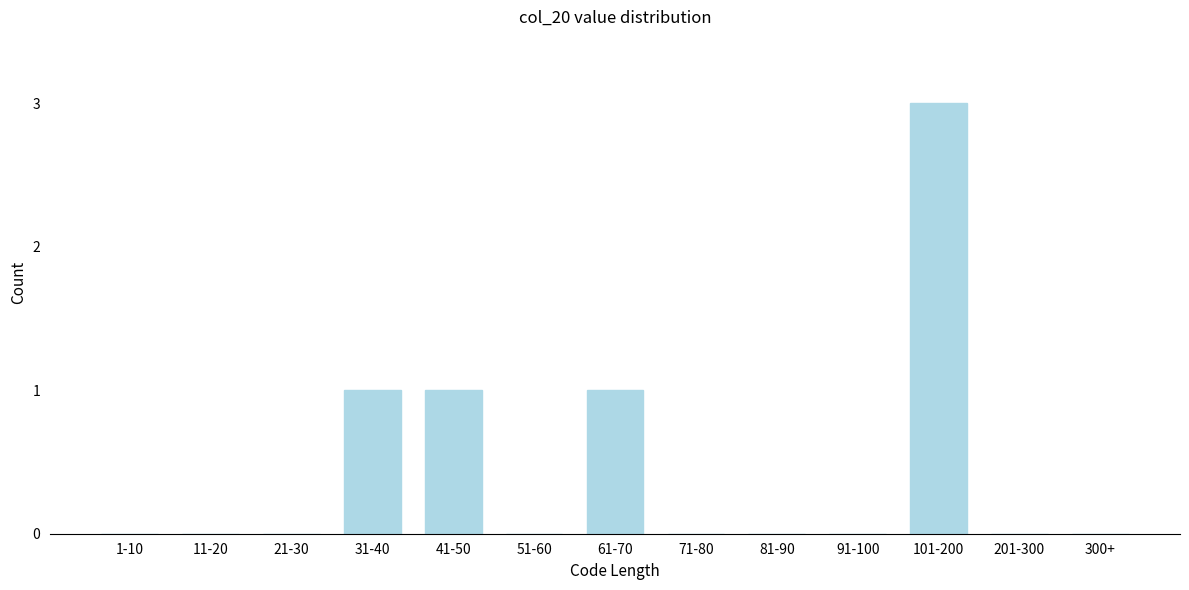

Reading left to right, transcribe all the data shown in this chart.

1-10=0	11-20=0	21-30=0	31-40=1	41-50=1	51-60=0	61-70=1	71-80=0	81-90=0	91-100=0	101-200=3	201-300=0	300+=0